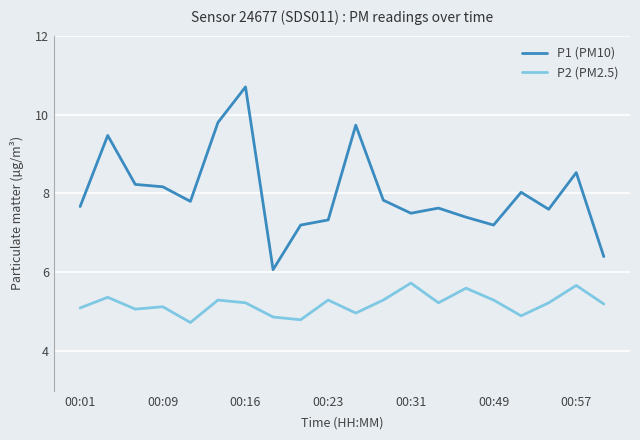

Which series has the widest spread of values?

P1 (PM10)